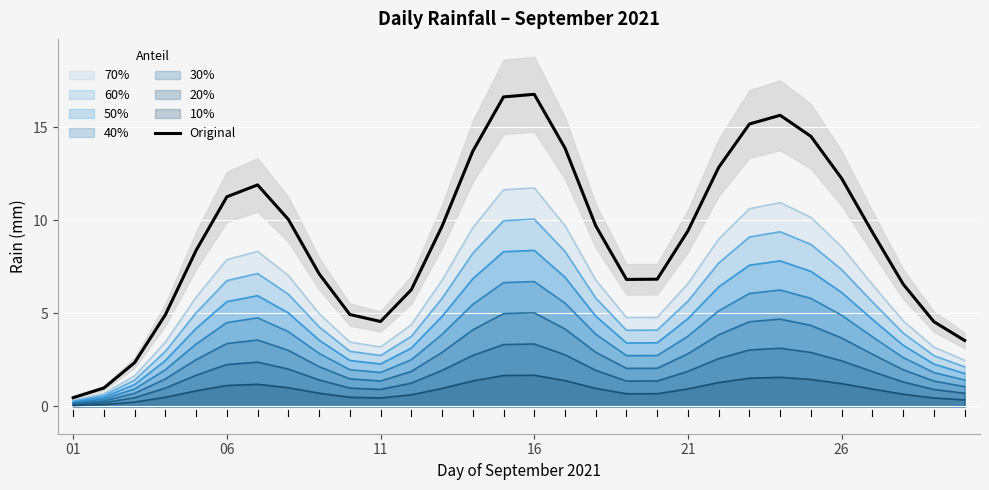

True or false: the data shows 3.4 at 16.

False